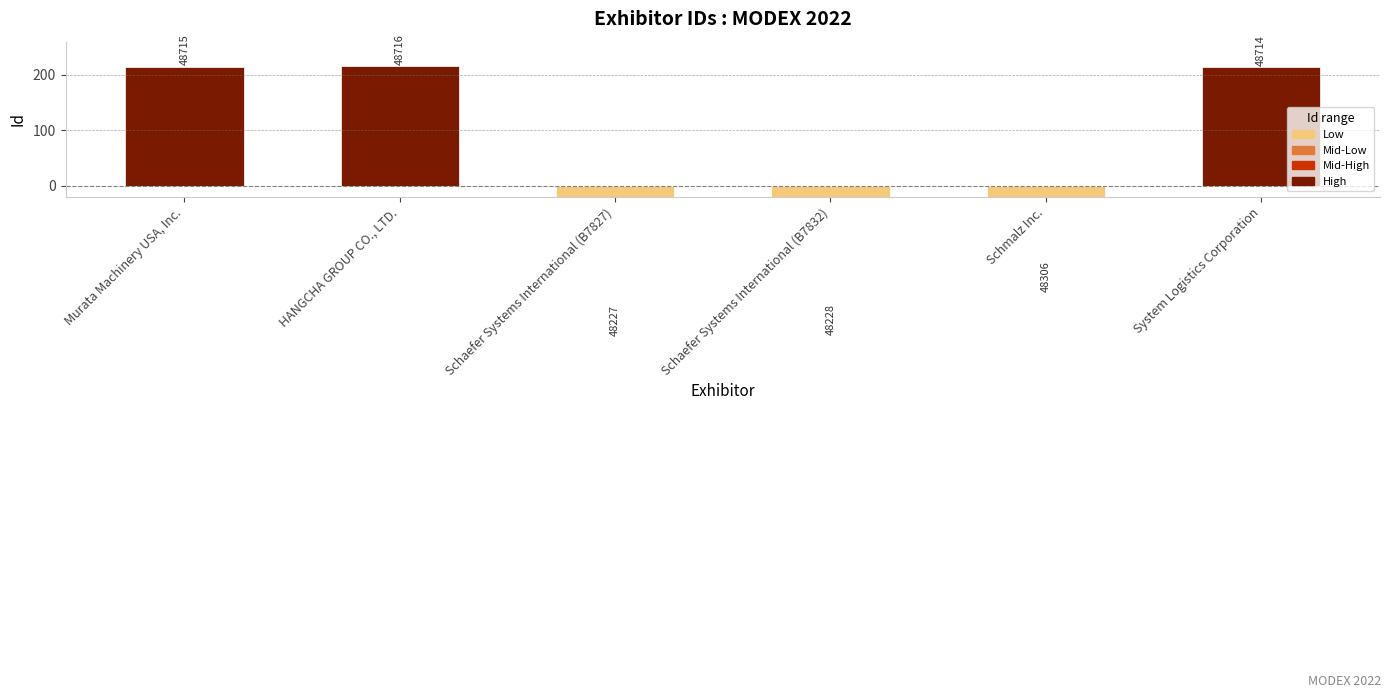

Which label corresponds to the largest value in the chart?

HANGCHA GROUP CO., LTD.